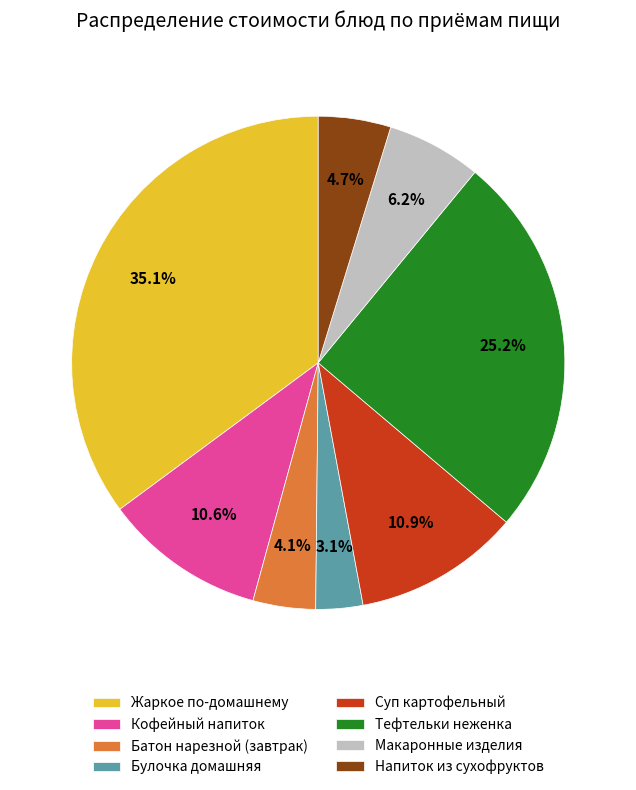

What is the largest slice in the pie chart?

Жаркое по-домашнему